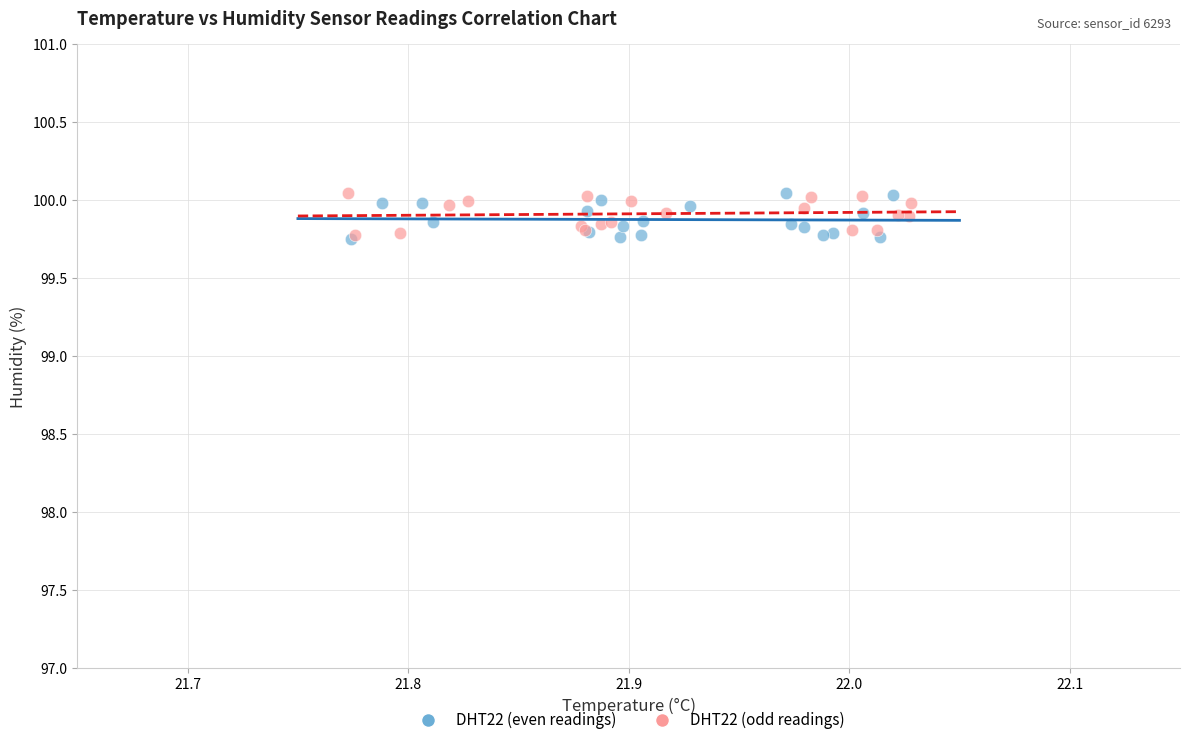

What are all the series names shown in the legend?

DHT22 (even readings), DHT22 (odd readings)